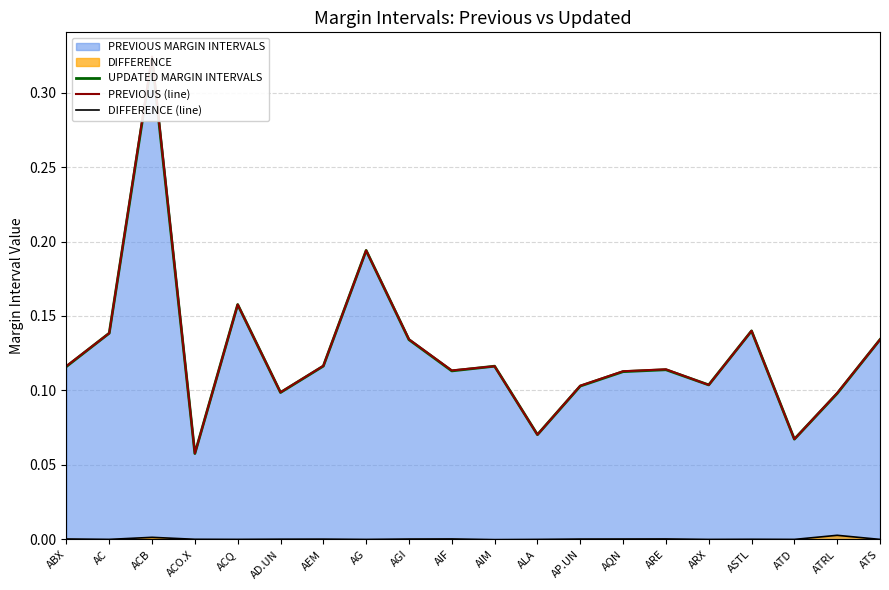

How many interior local valleys does the PREVIOUS (line) series have?

6